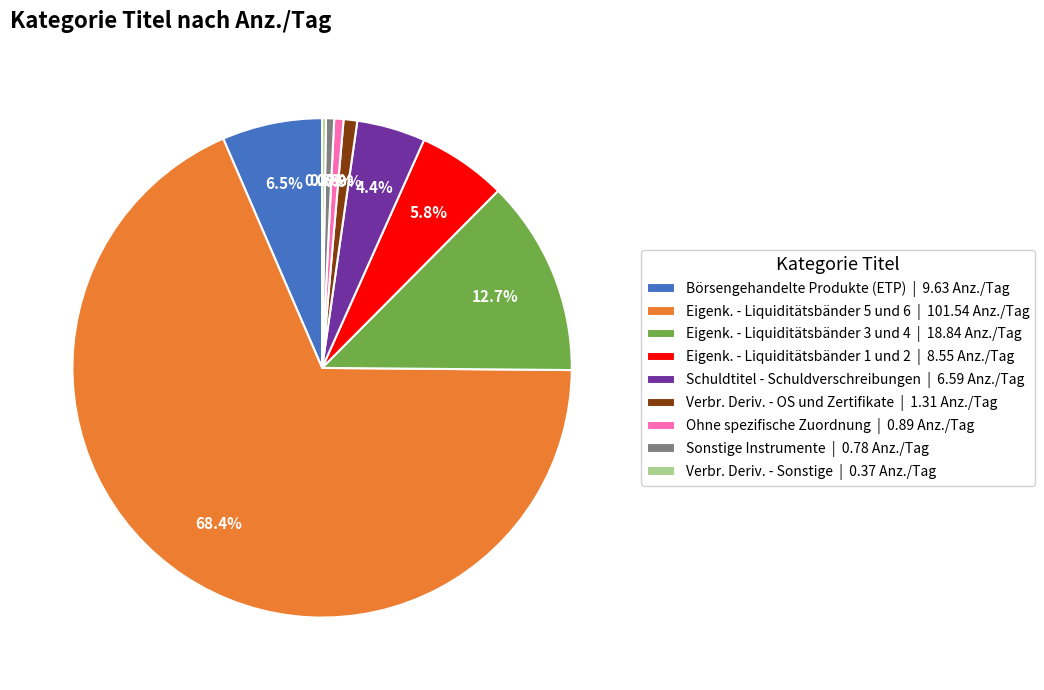

Between Schuldtitel - Schuldverschreibungen | 6.59 Anz./Tag and Eigenk. - Liquiditätsbänder 3 und 4 | 18.84 Anz./Tag, which is larger?

Eigenk. - Liquiditätsbänder 3 und 4 | 18.84 Anz./Tag